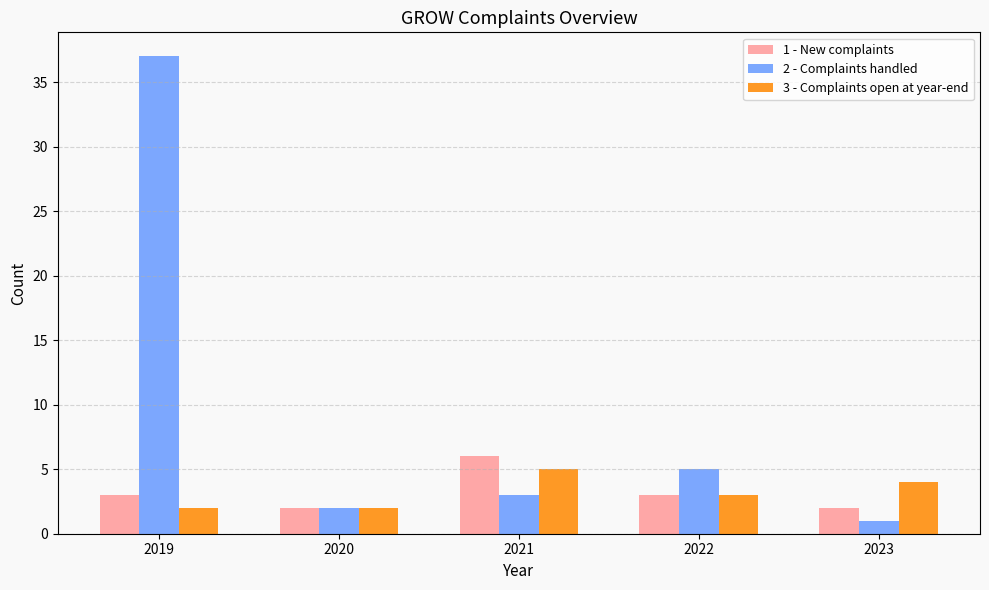

True or false: 3 - Complaints open at year-end has a value of 1 at 2022.

False